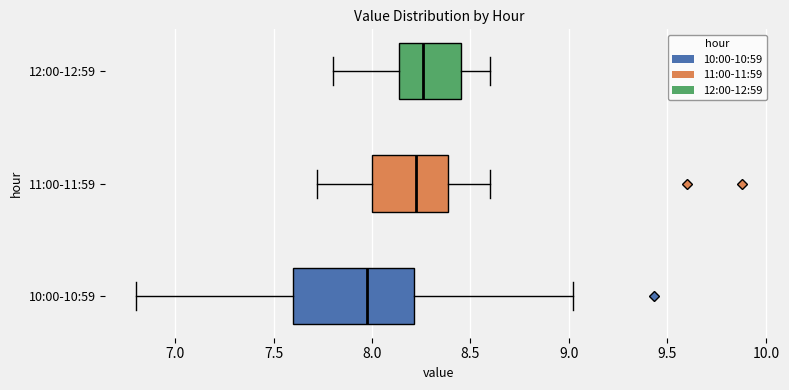

Reading bottom to top, read every box against the x-axis: the position of its median line, the range the box covers, and the ends of its whiskers. The values are not printed on the chart, so give them approximately, as read against the axis.

10:00-10:59: median 8.00, box 7.60 to 8.20, whiskers 6.80 to 9.00
11:00-11:59: median 8.25, box 8.00 to 8.40, whiskers 7.70 to 8.60
12:00-12:59: median 8.25, box 8.15 to 8.45, whiskers 7.80 to 8.60